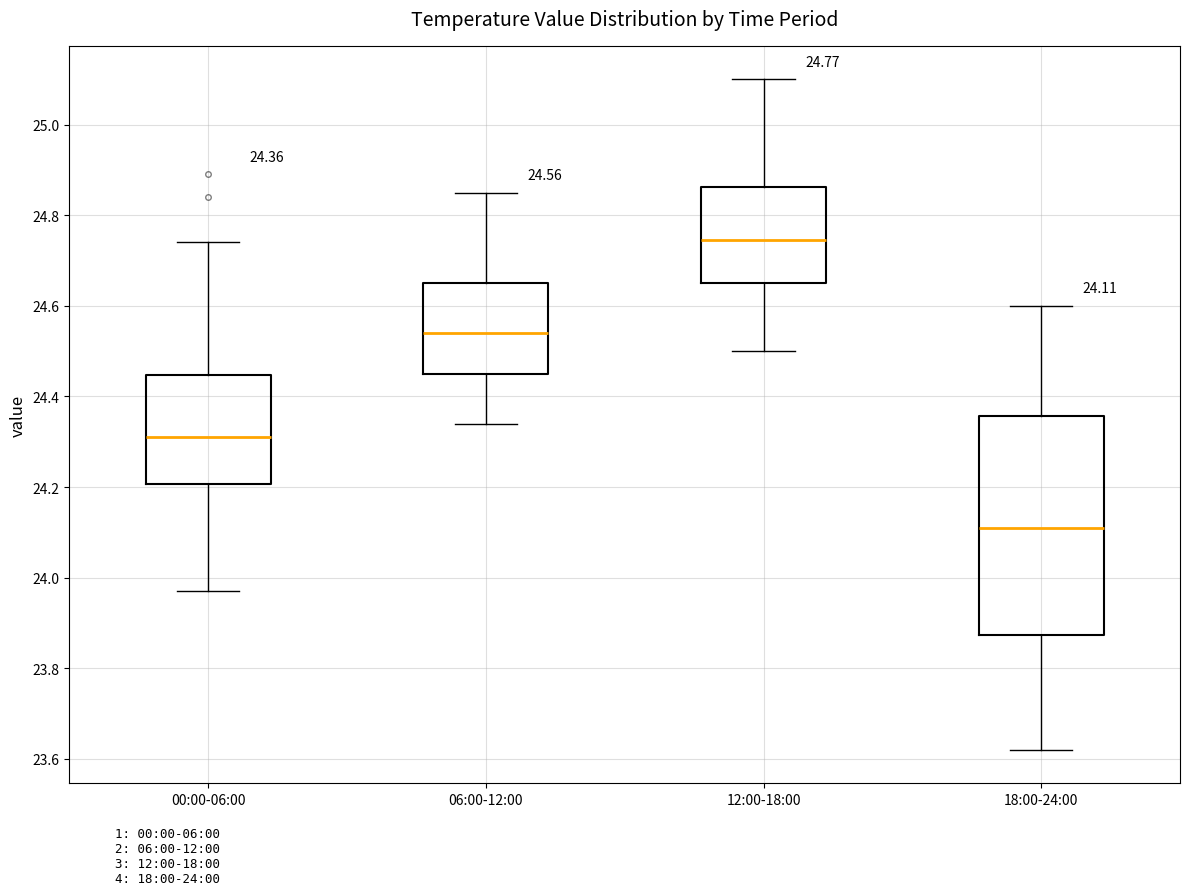

Which box's median line is the lowest?

18:00-24:00